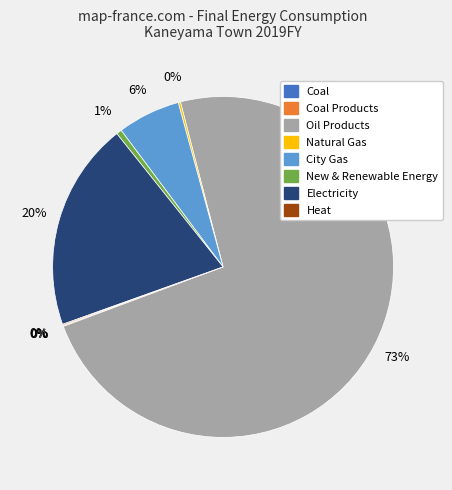

To the nearest percent, what is the average slice percentage?

12%